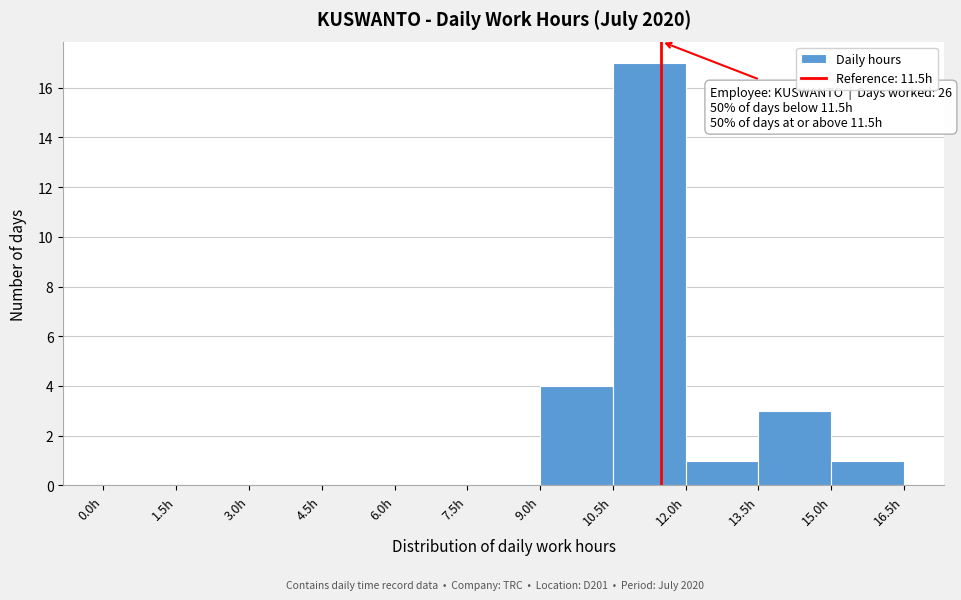

Which range on the x-axis has the tallest bar?

10.5 to 12.0